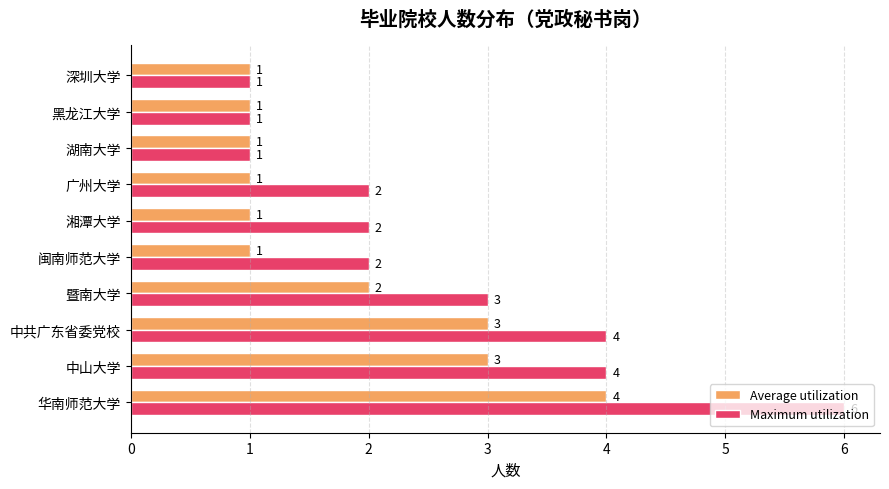

What is the greatest value displayed?

6